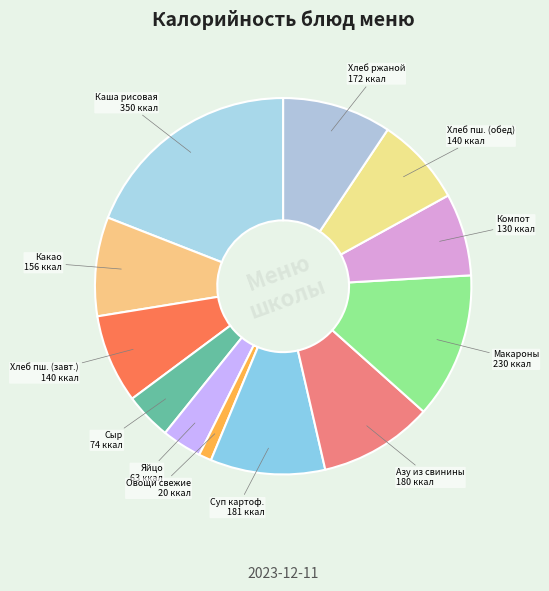

What is the smallest slice in the pie chart?

Овощи свежие